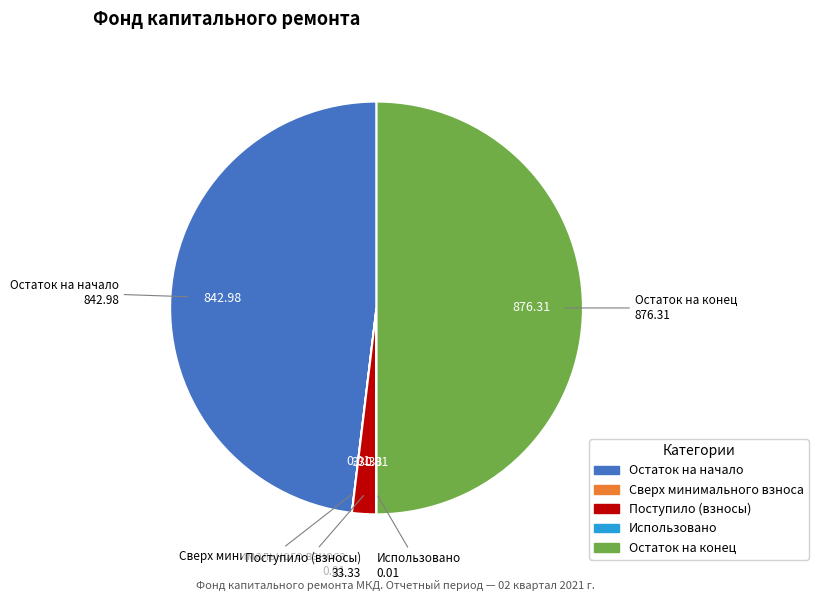

Does Остаток на начало account for over 50% of the chart?

No